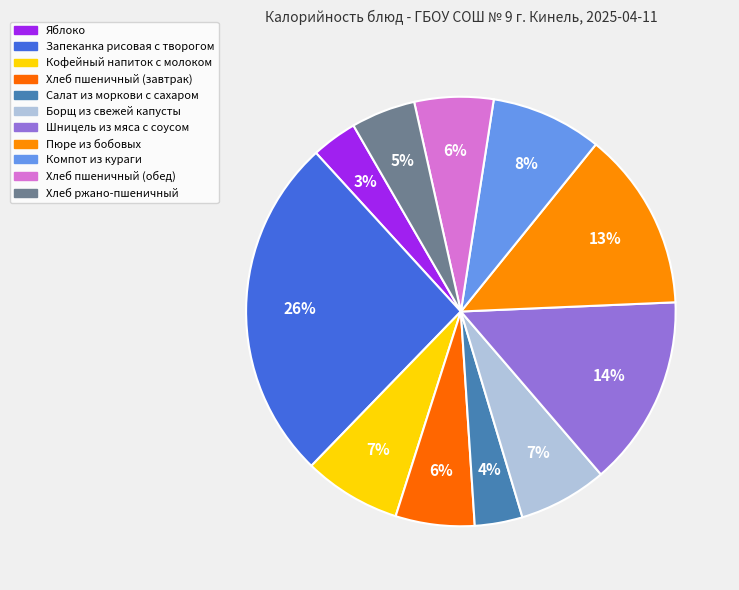

How many slices are in this pie chart?

11